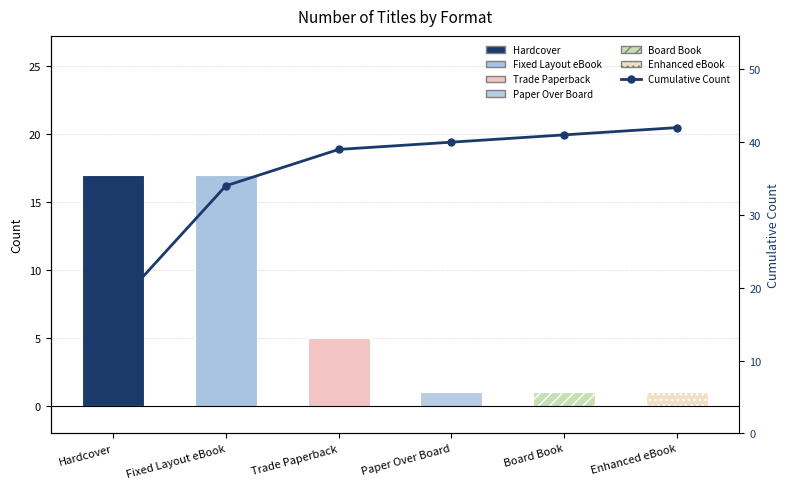

Count the number of data series in this chart.

2